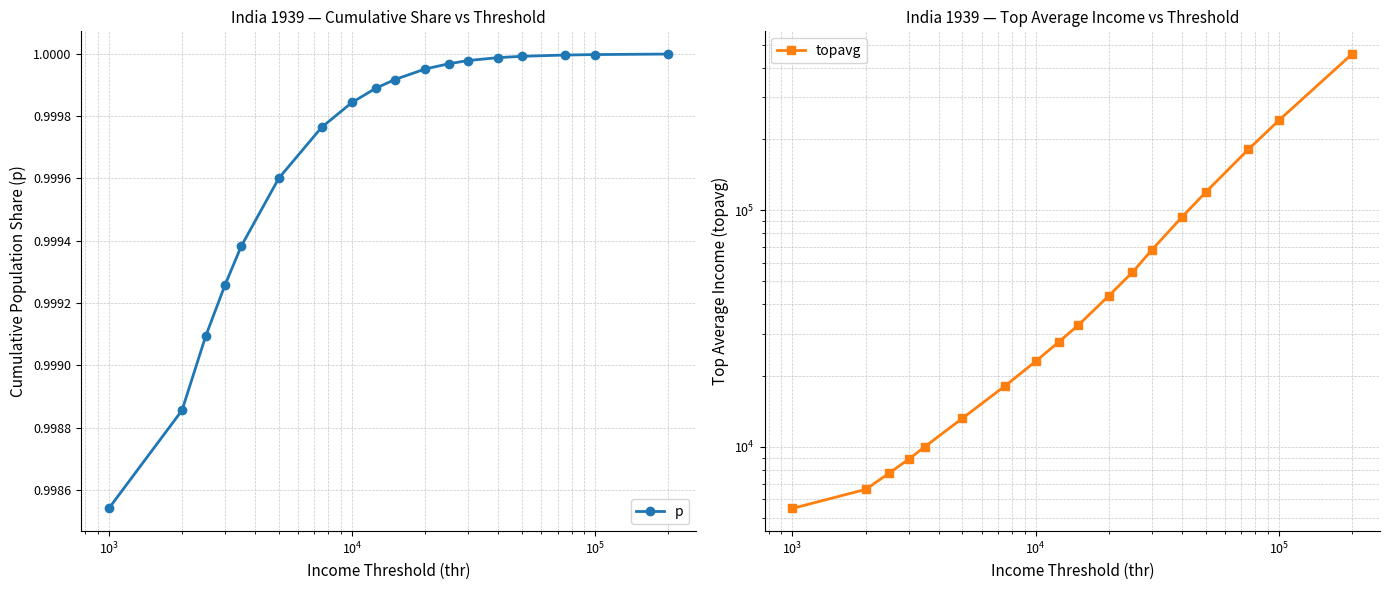

Reading right to left, what are all the values shown in this chart?

p: 1.0	1.0	1.0	1.0	1.0	1.0	1.0	1.0	1.0	1.0	1.0	1.0	1.0	1.0	1.0	1.0	1.0	1.0
topavg: 456286.6	239279.0	180589.5	118935.9	93561.6	67791.2	54612.9	43500.6	32718.8	27845.0	22962.3	18125.7	13208.1	10008.2	8857.6	7750.0	6611.2	5495.2